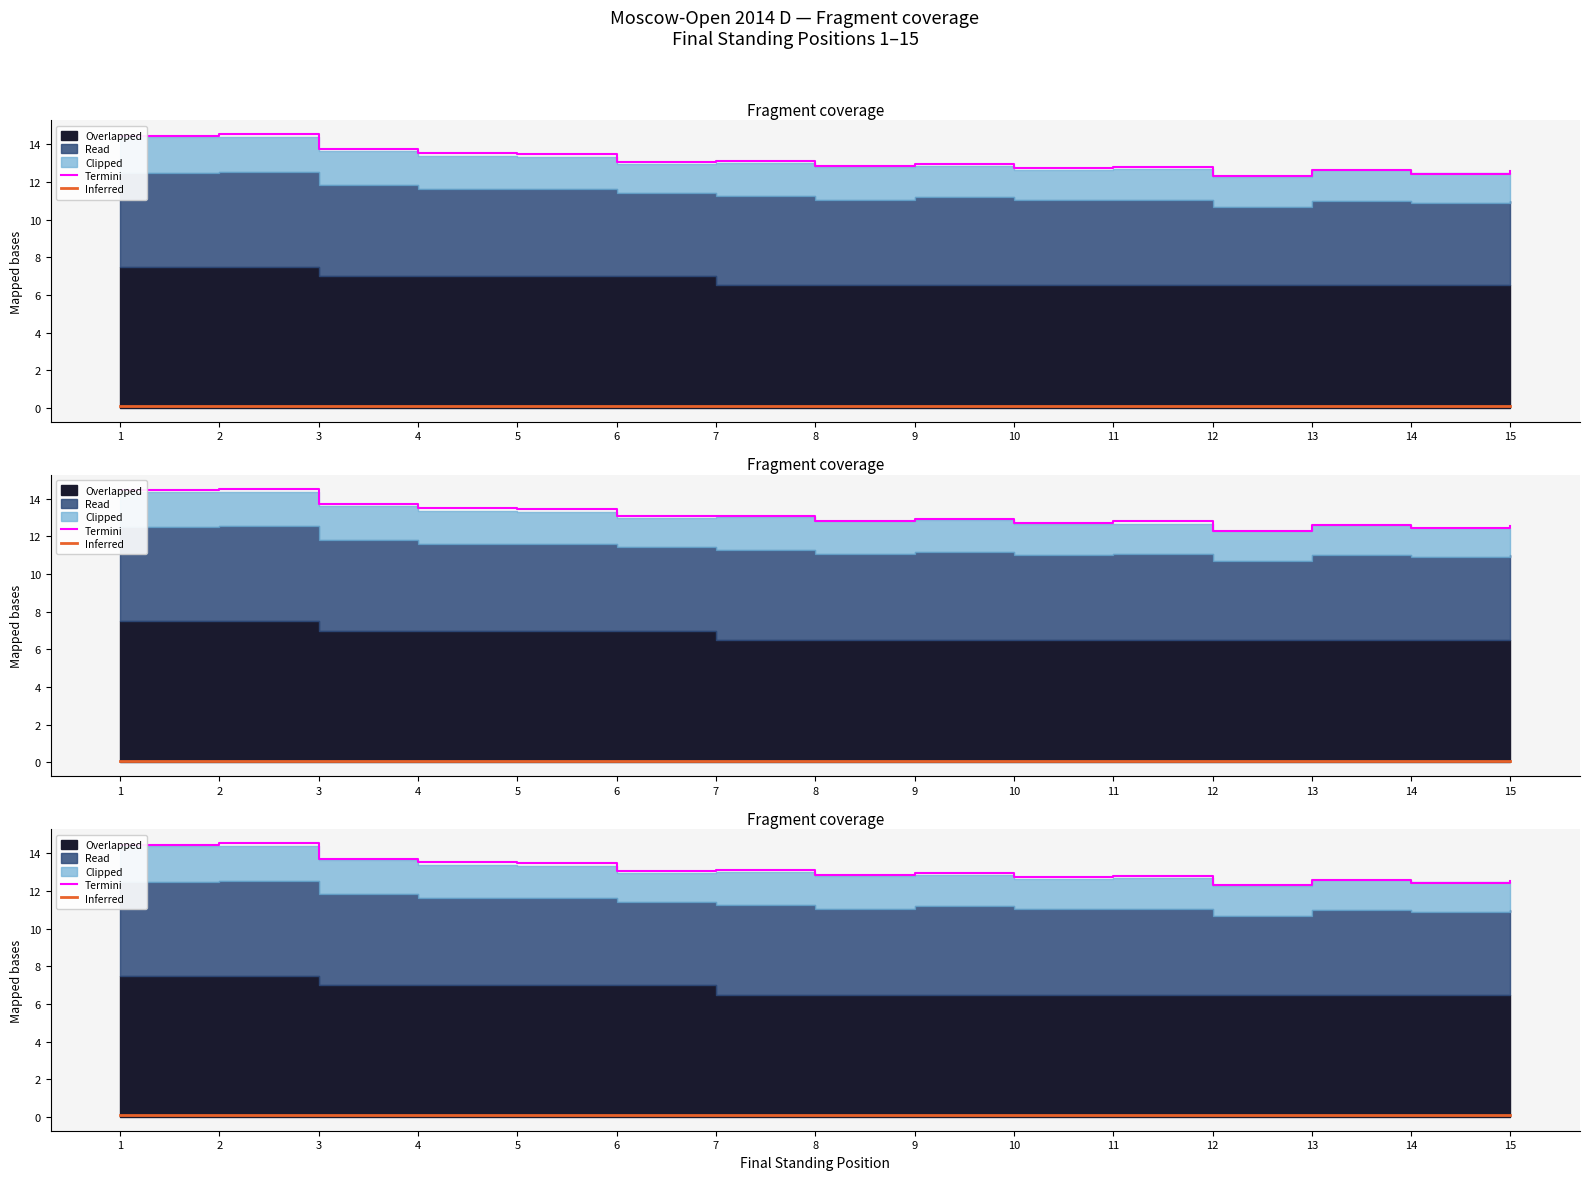

How many Inferred values are between 0 and 1?

15